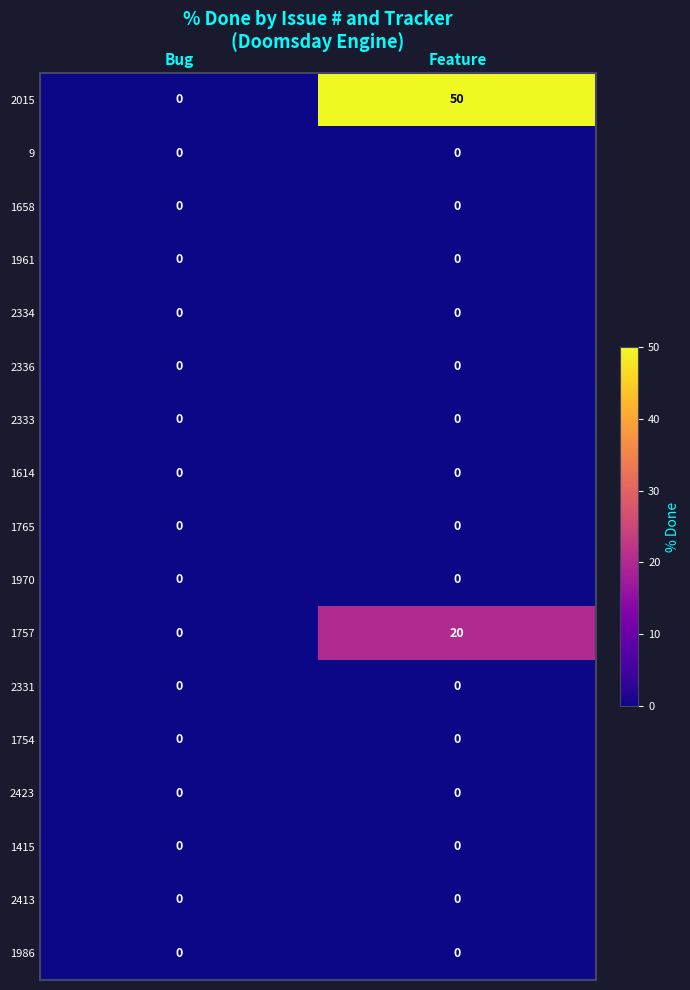

True or false: 1961 has a value of 0 at Feature.

True